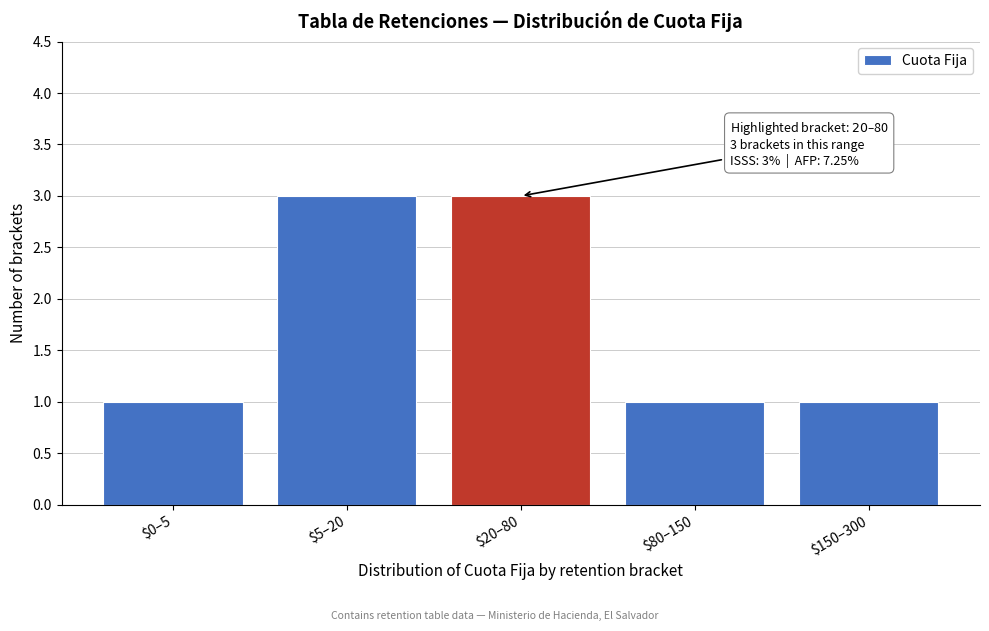

Reading right to left, extract all data points from this chart.

1	1	3	3	1